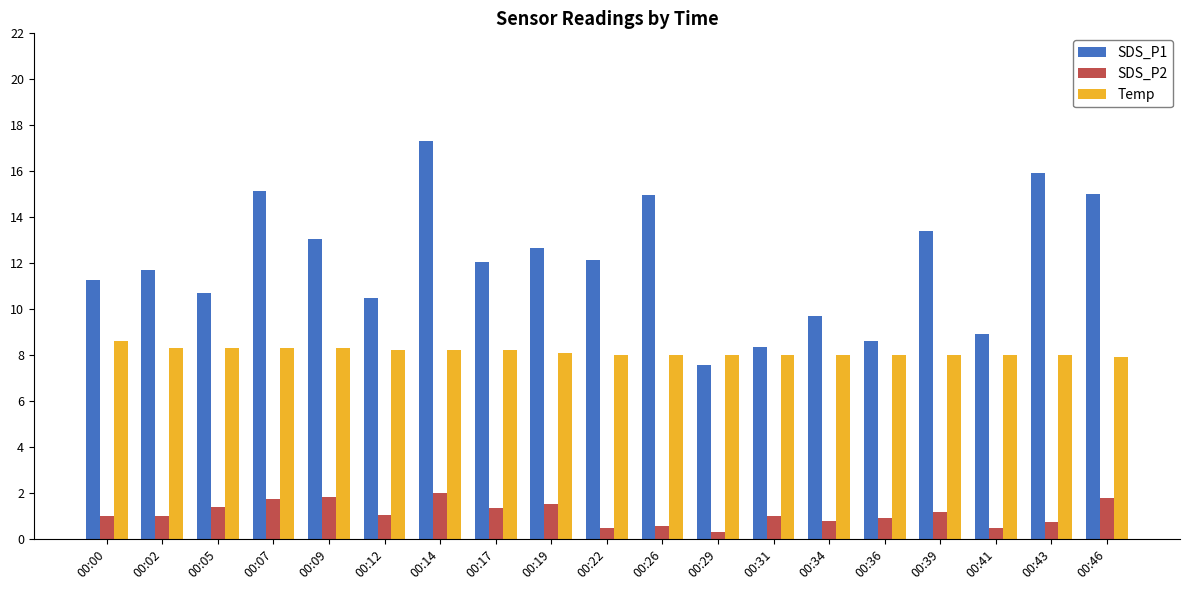

What is the approximate value of Temp at 00:05?

8.3